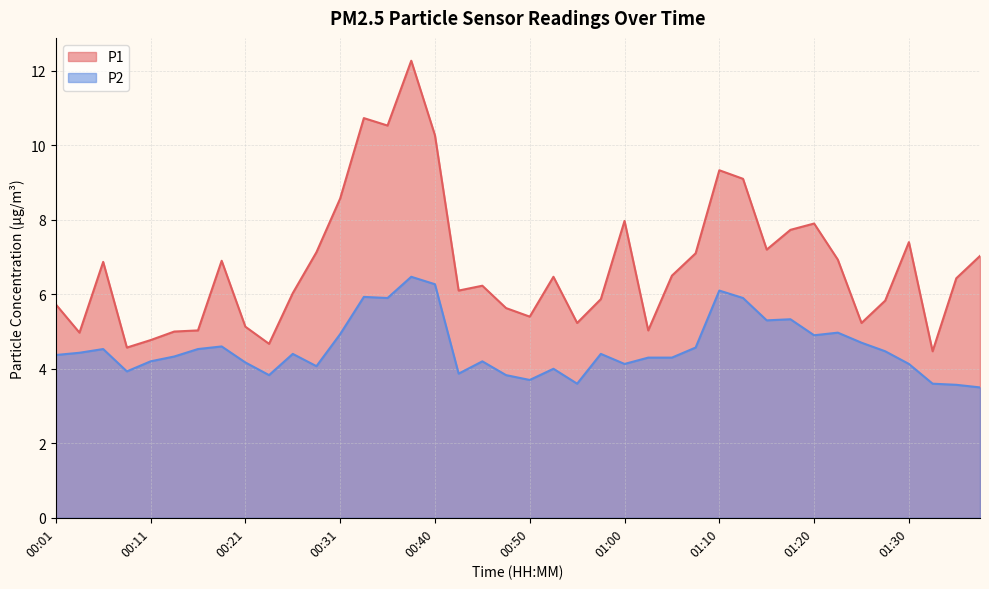

Does the chart display data point markers on the line(s)?

No